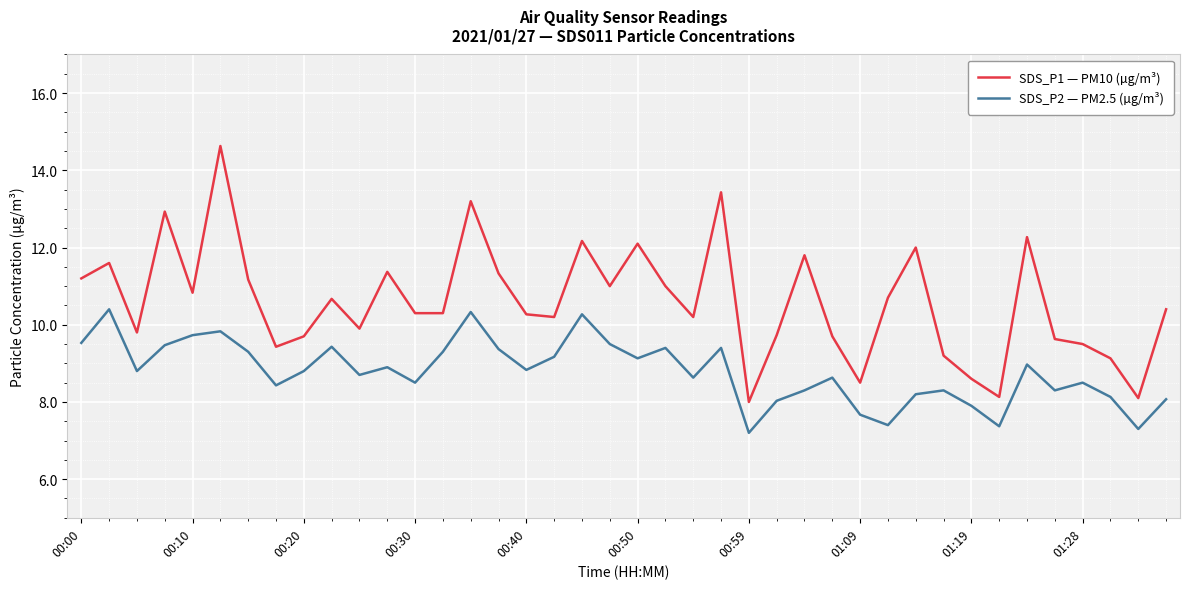

What is the smallest value displayed?

7.2